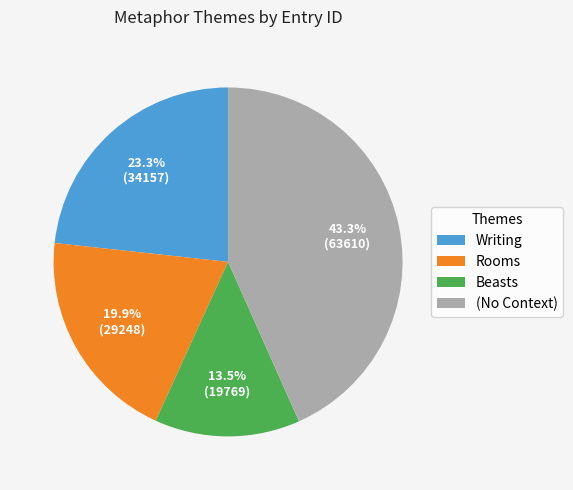

What is the ratio of the value at (No Context) to the value at Beasts?

3.2